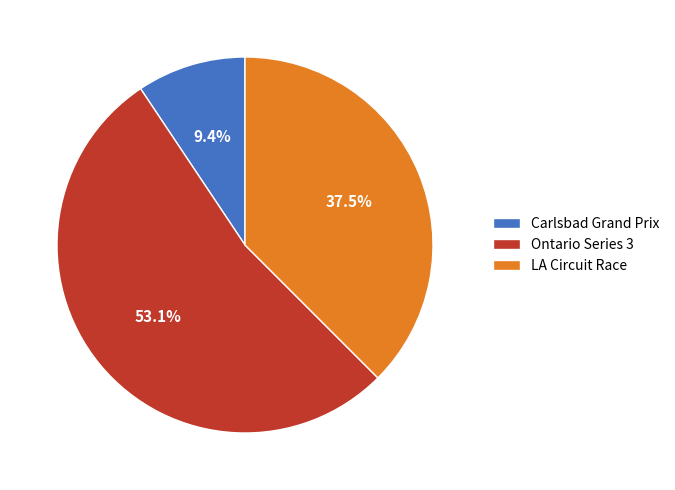

How many segments does this pie chart have?

3